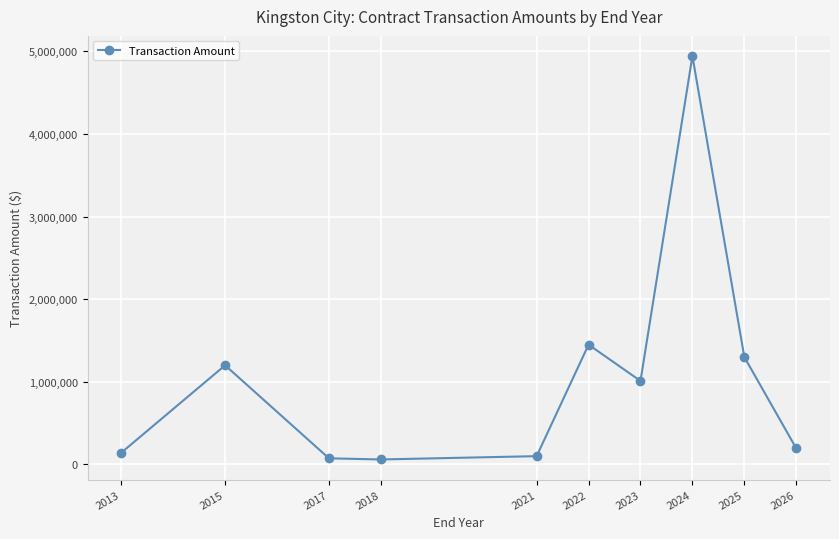

What is the smallest value displayed?

60000.0